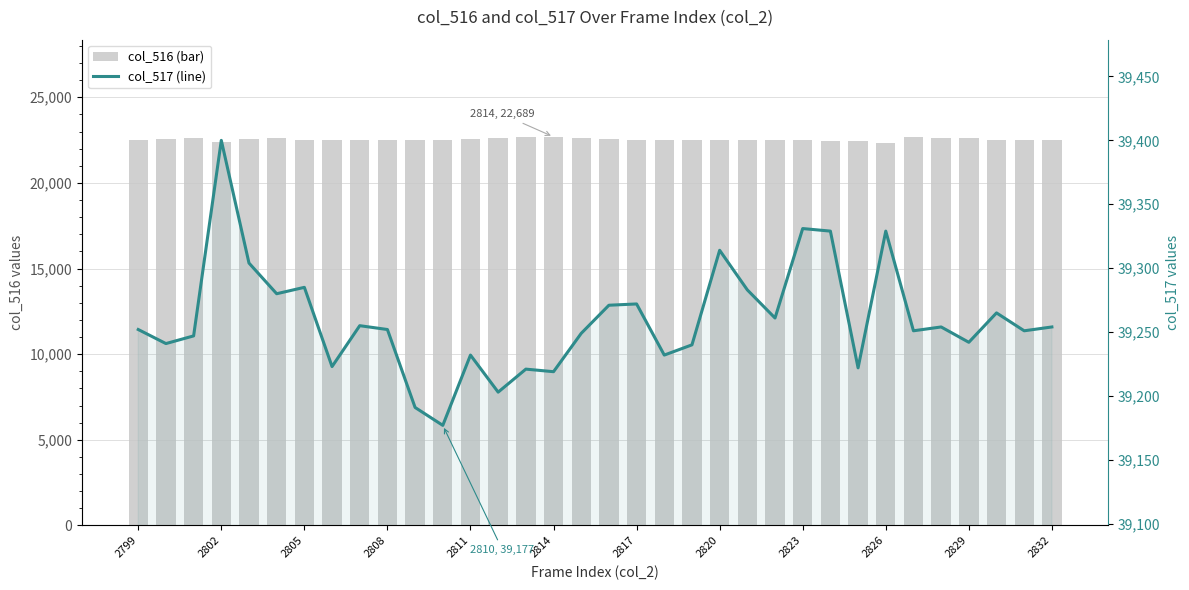

True or false: col_517 has a value of 69484 at 13.

False